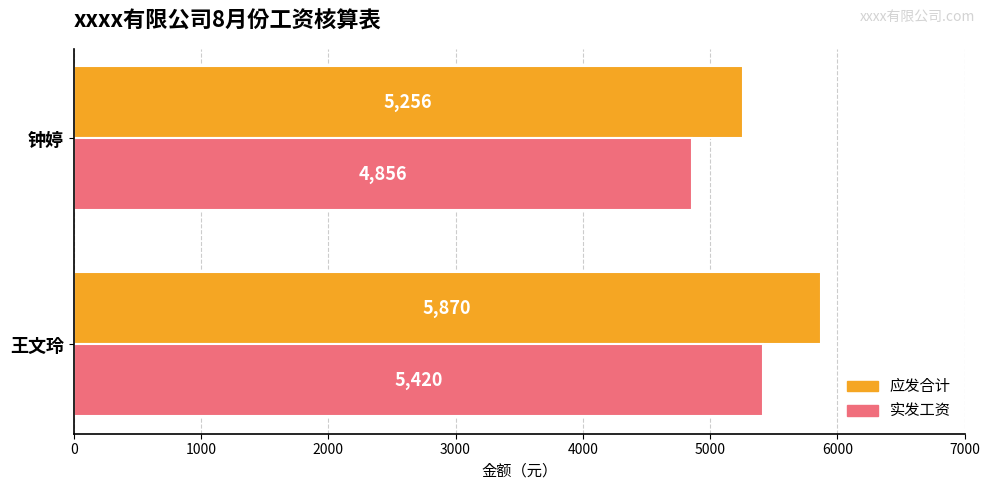

Read the 实发工资 value at 王文玲, to the nearest 100.

5400